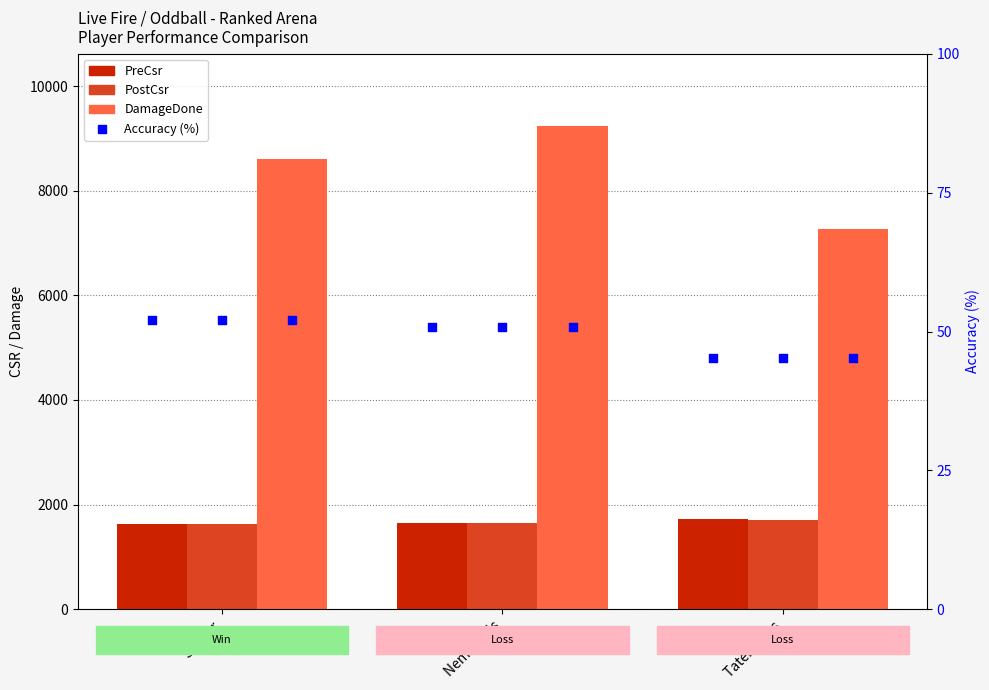

Is the value of DamageDone at Tater owns greater than the value of Accuracy (%) at Sayber?

Yes